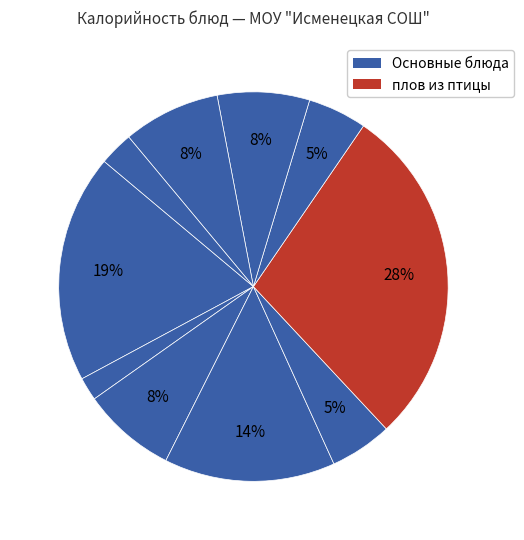

Count the number of slices in the pie.

10